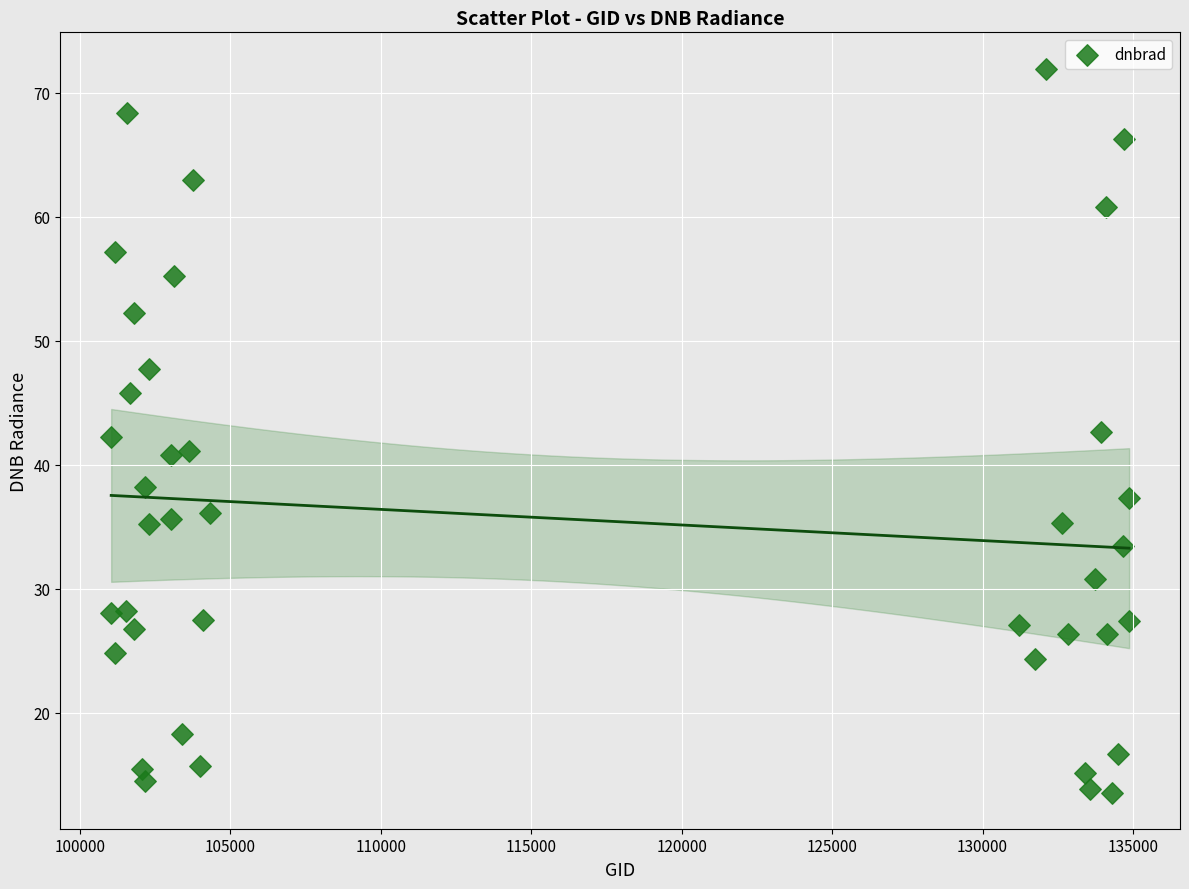

What is the range of X values (max minus min)?

33833.0